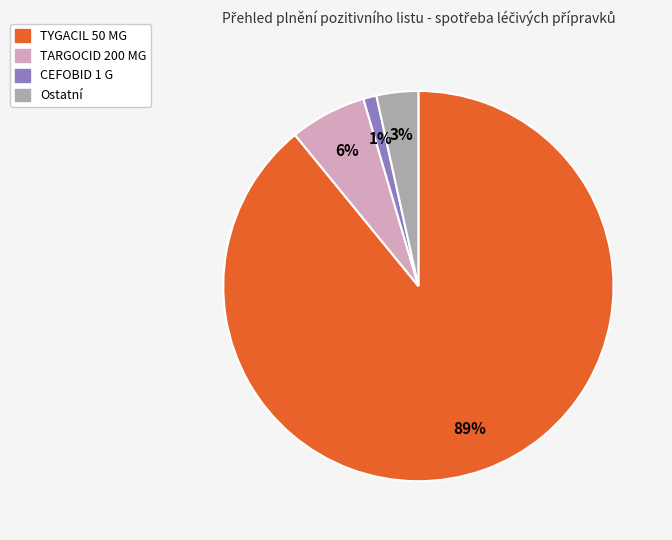

True or false: TYGACIL 50 MG accounts for 89% of the total.

True